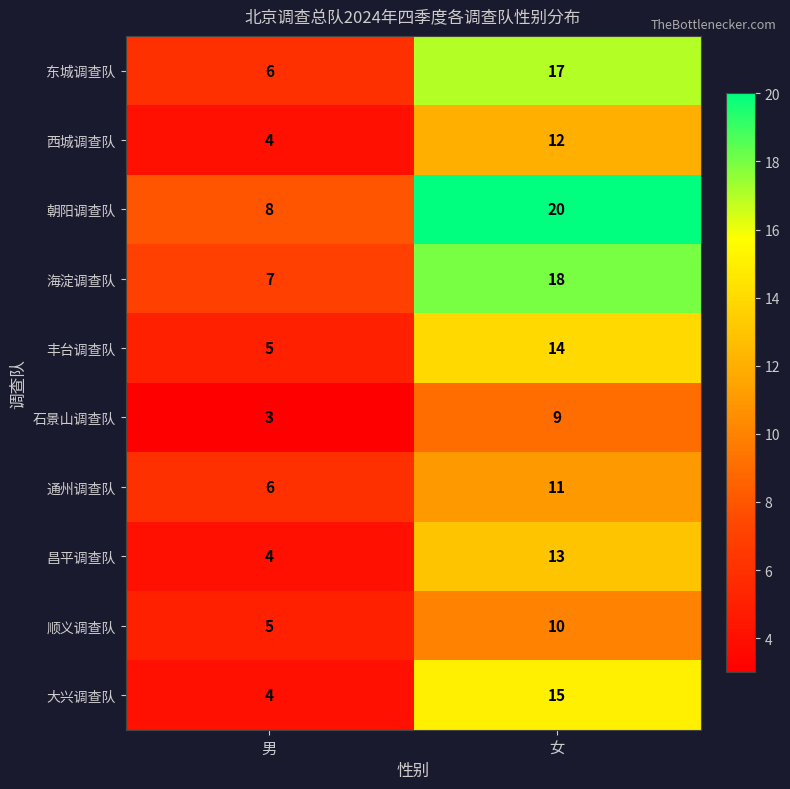

What is the sum of the 海淀调查队 values at 女 and 男?

25